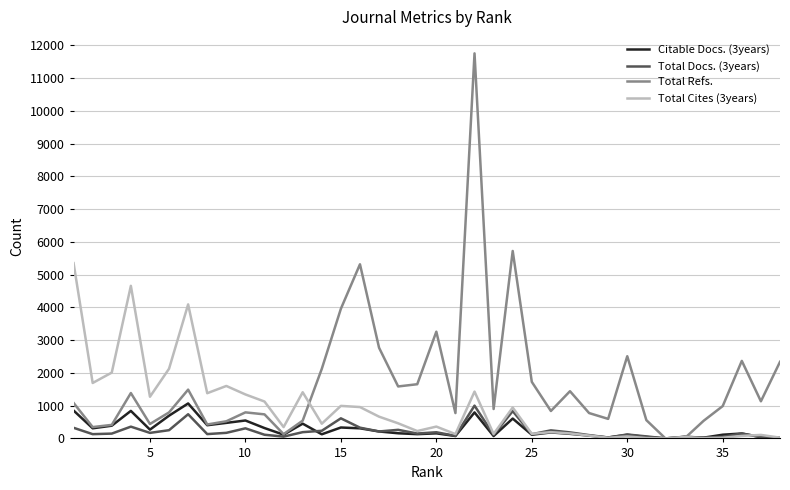

What are all the series names shown in the legend?

Citable Docs. (3years), Total Docs. (3years), Total Refs., Total Cites (3years)